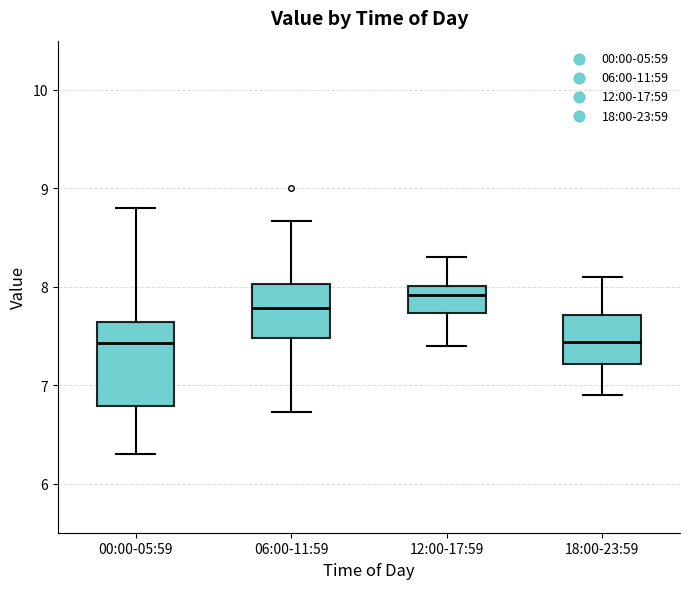

Which box is the tallest, from its lower edge to its upper edge?

00:00-05:59